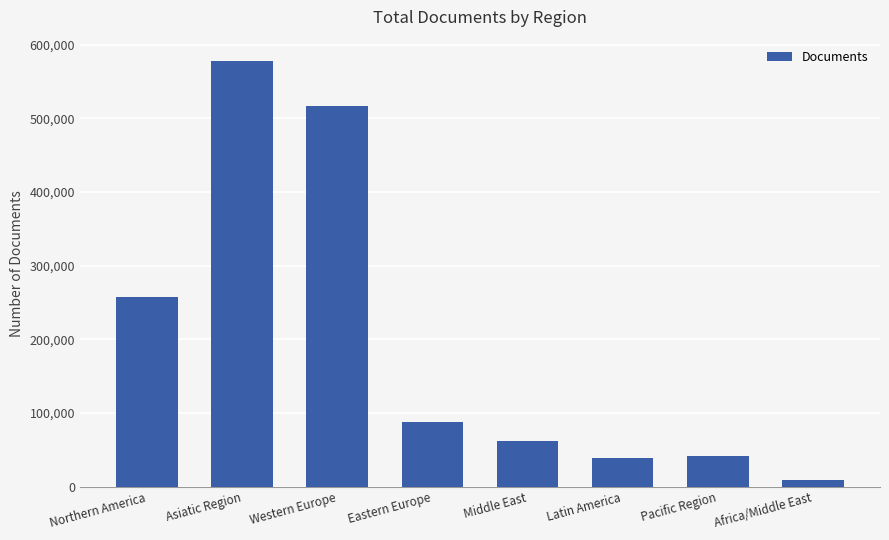

What is the difference between the values at Middle East and Asiatic Region?

516027